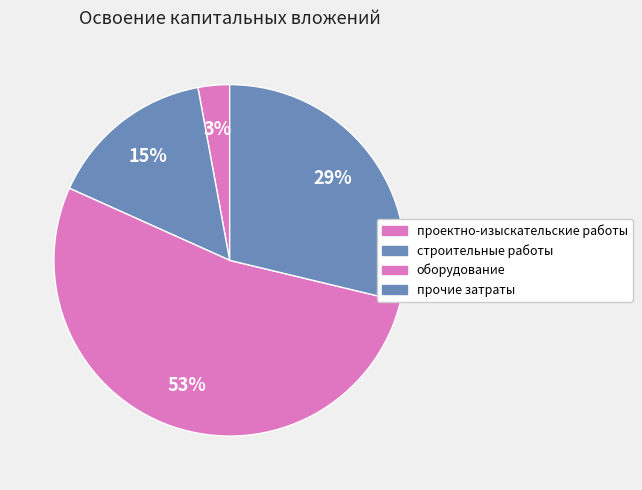

How many slices are in this pie chart?

4